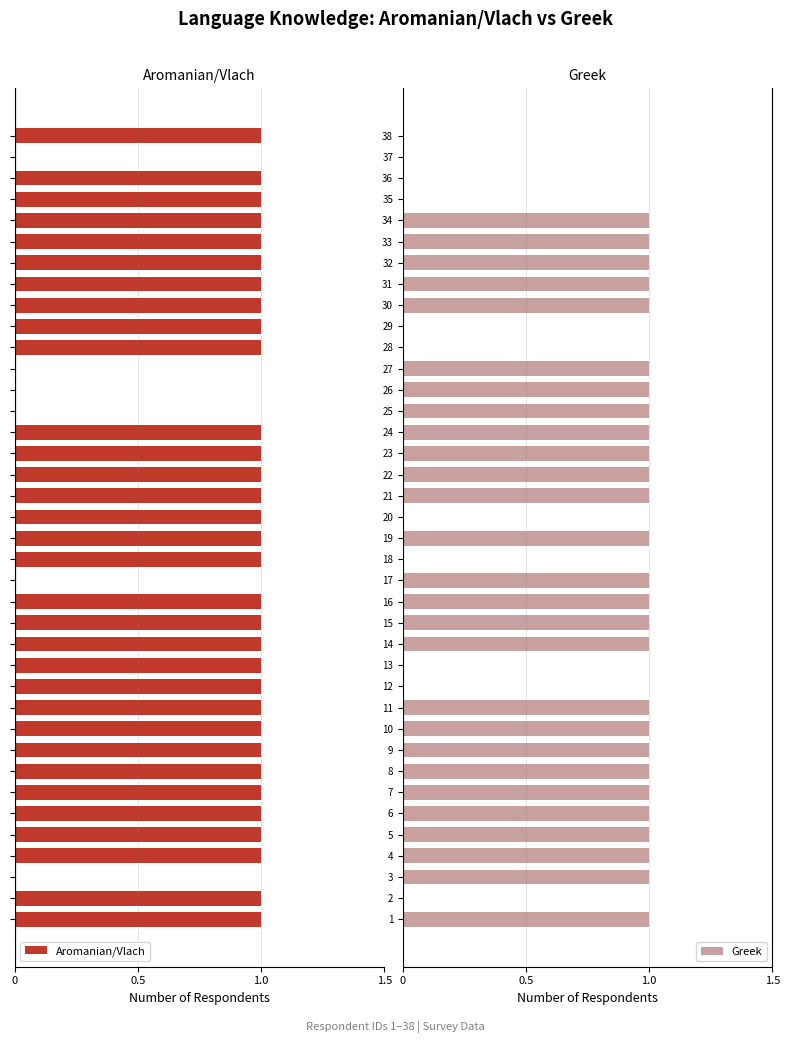

Count the Greek values in the range 0 to 1.

38